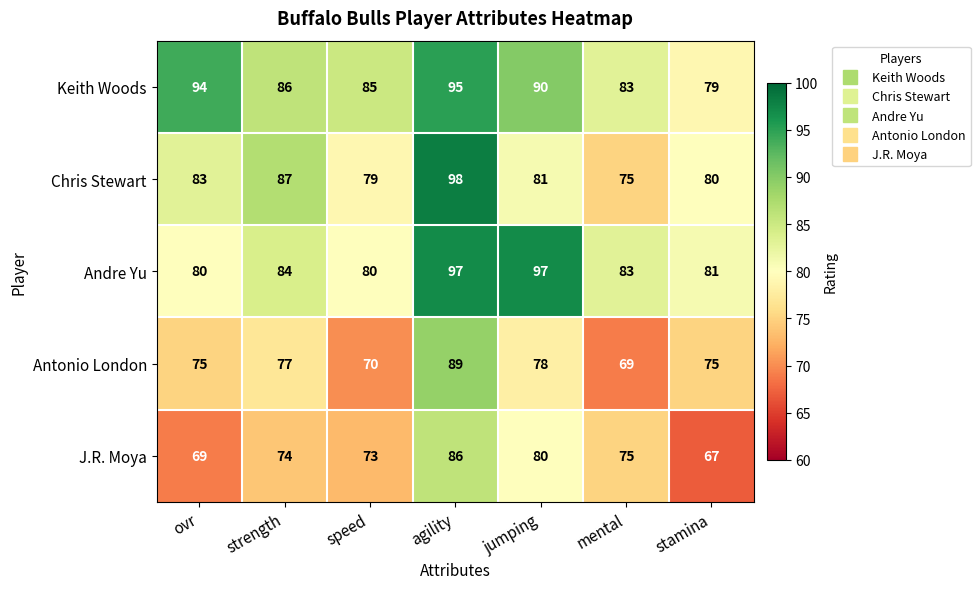

What is the total value across all series at ovr?

401